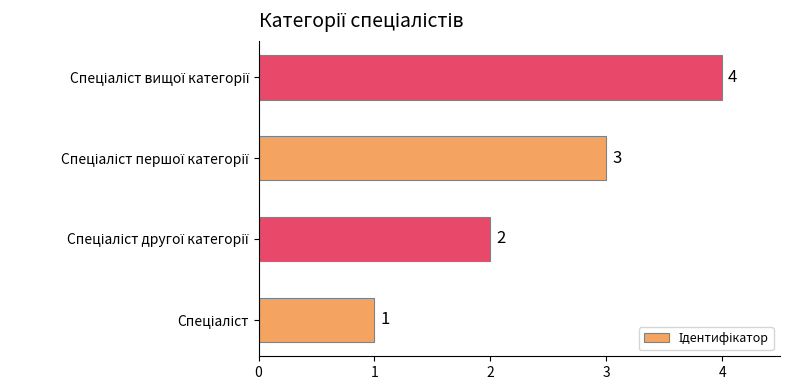

How many categories are shown in the chart?

4